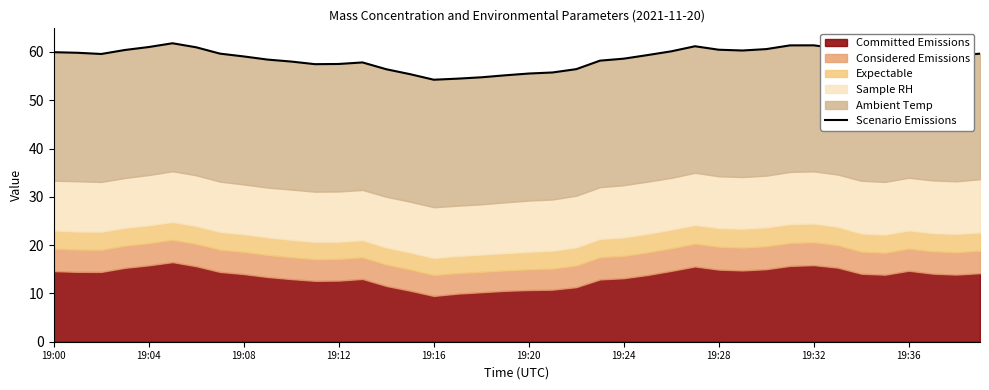

At which label does the data first exceed 59?

19:00